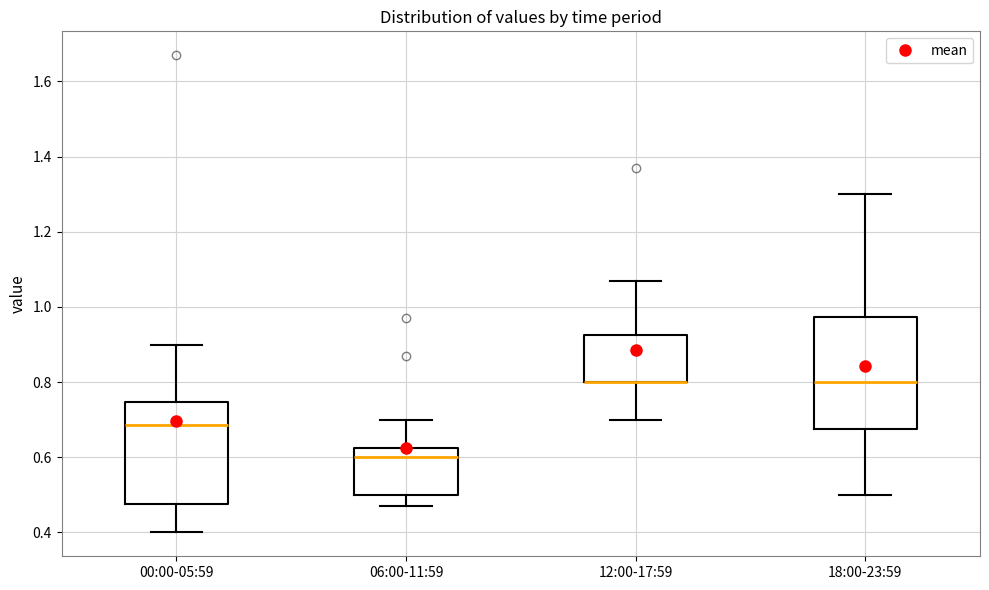

Where is the upper edge of the box for 00:00-05:59 on the y-axis? The values are not printed on the chart, so give them approximately, as read against the axis.

0.74